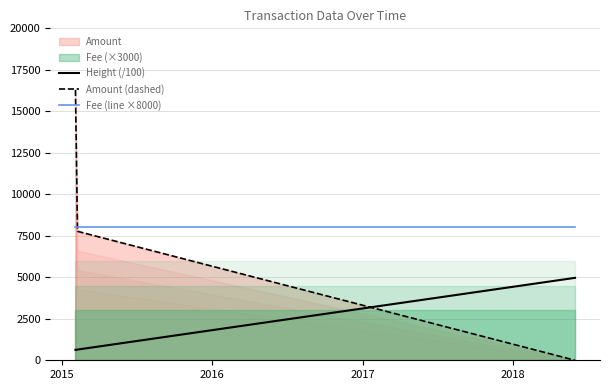

At how many categories does at least one series exceed 1818?

3